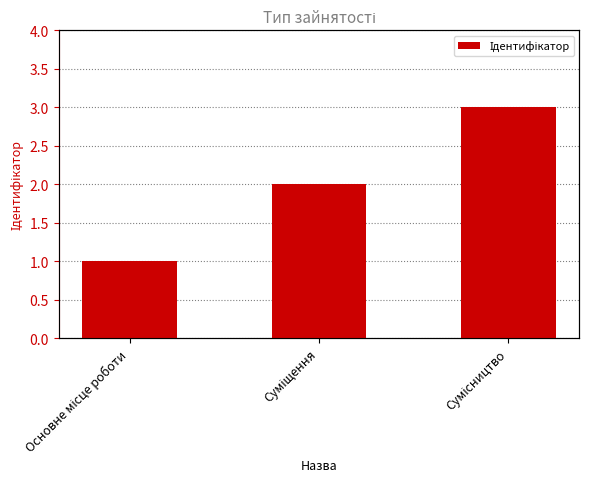

What is the ratio of the value at Основне місце роботи to the value at Сумісництво?

0.3